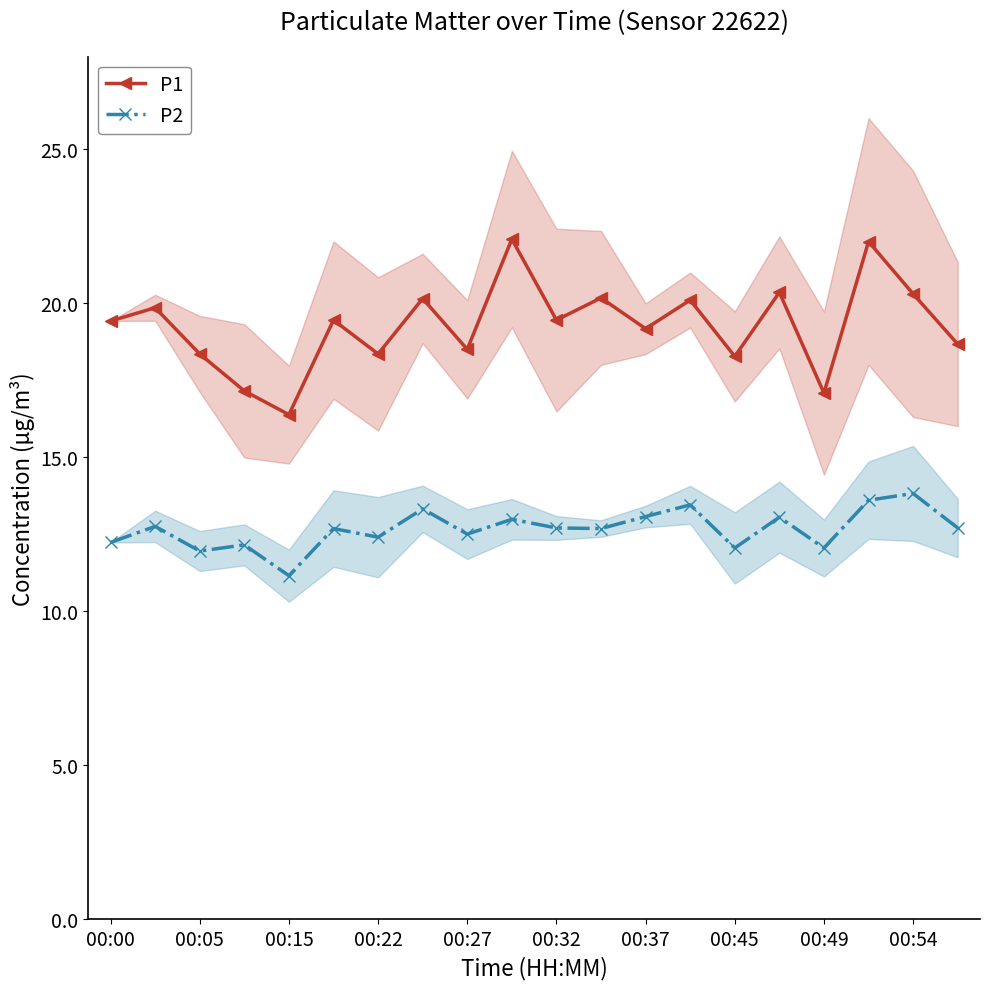

What is the minimum value for P1?

16.4